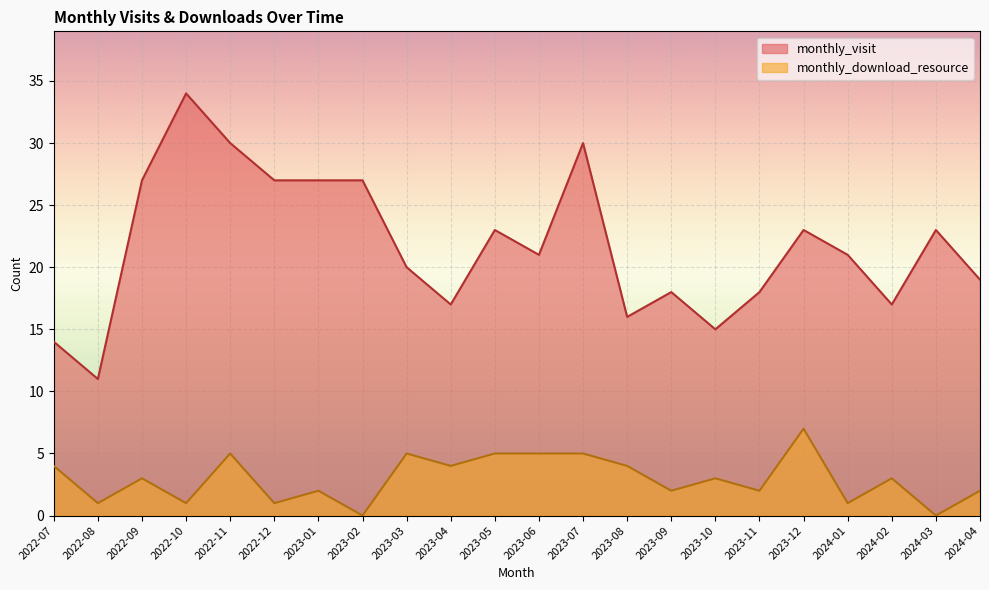

How many data points does each series have?

22